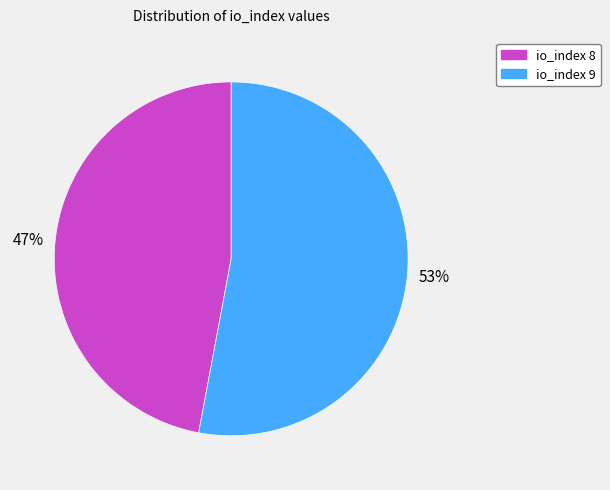

True or false: io_index 9 accounts for 53% of the total.

True